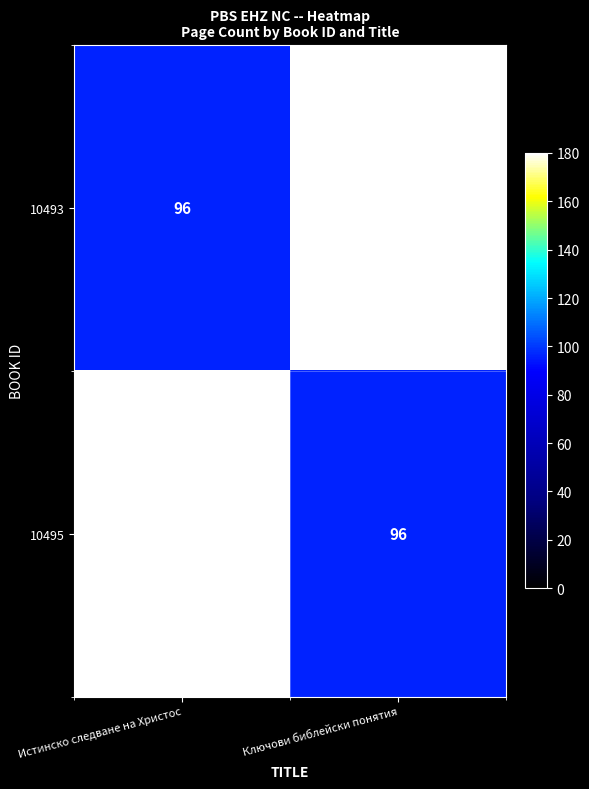

Reading left to right, extract all data points from this chart.

10493: 96	180
10495: 180	96